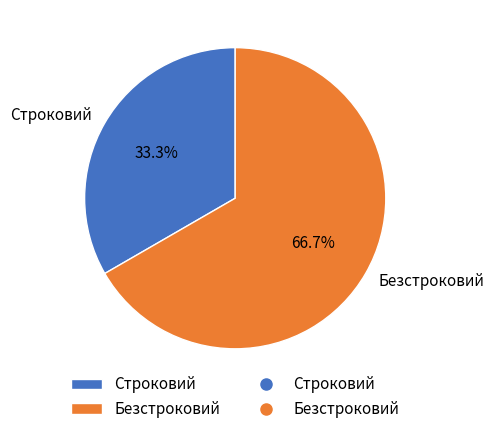

Rank the categories by value from highest to lowest.

Безстроковий, Строковий